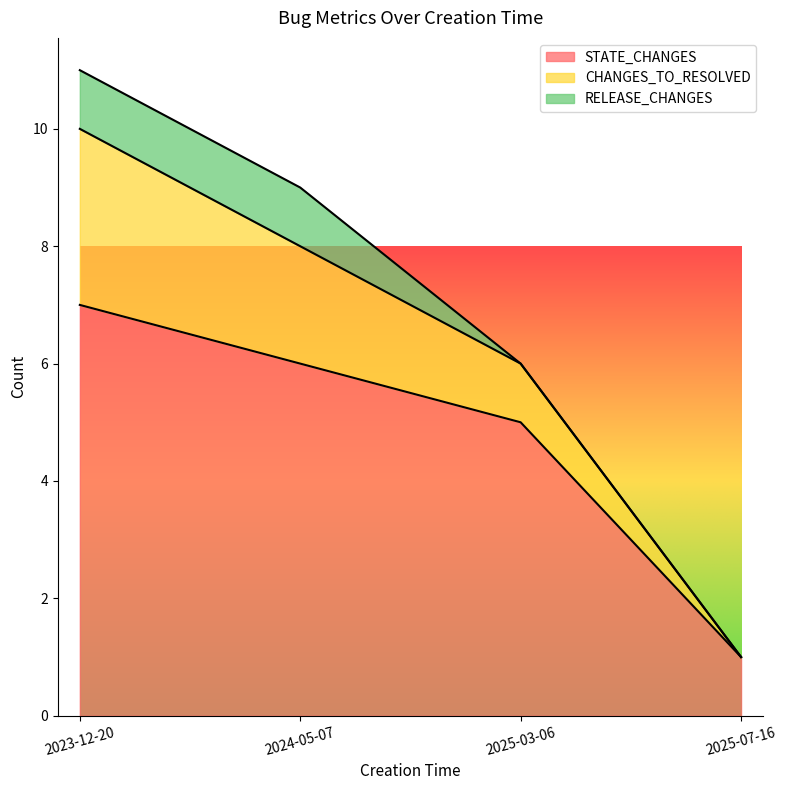

Between 2025-03-06 and 2024-05-07, which is larger?

2024-05-07